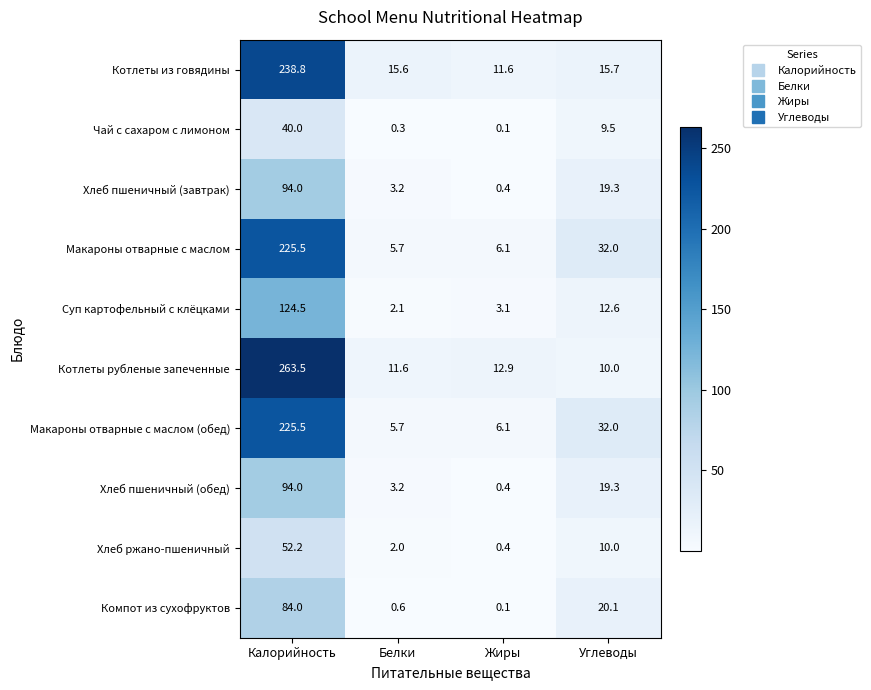

How many distinct data groups are displayed?

10